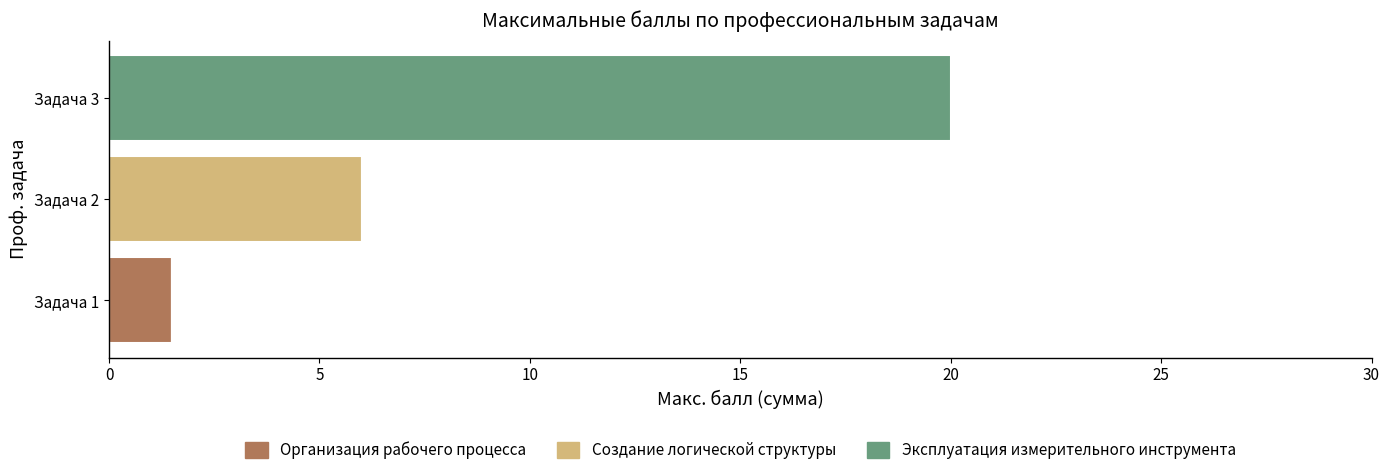

At which label does Организация рабочего процесса reach its peak?

Задача 1